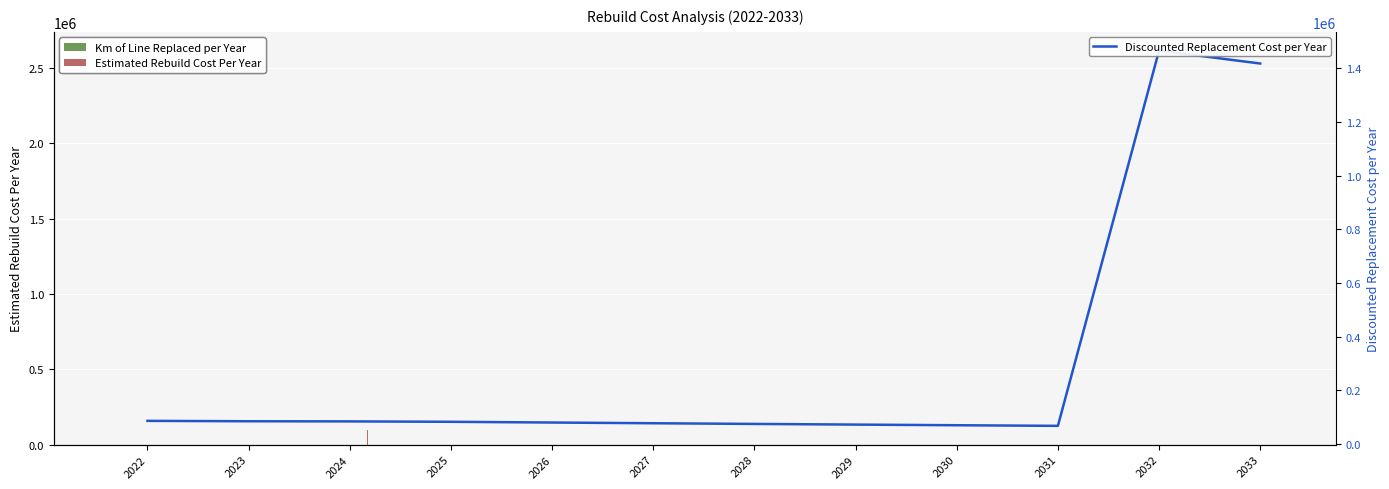

What are all the series names shown in the legend?

Km of Line Replaced per Year, Estimated Rebuild Cost Per Year, Discounted Replacement Cost per Year